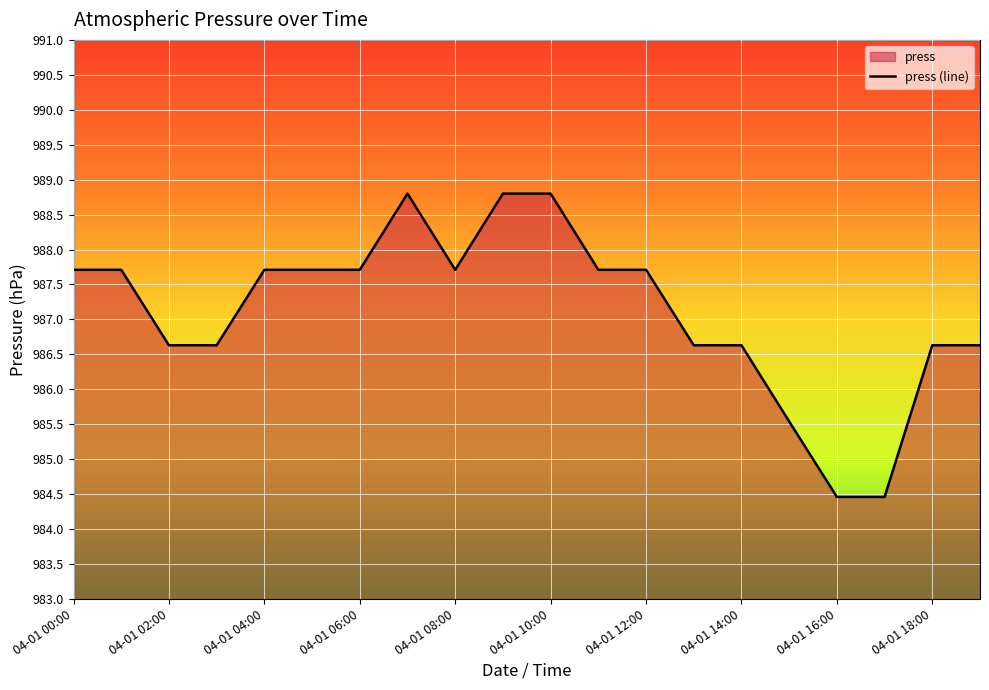

Where does the data first go above 987?

04-01 00:00